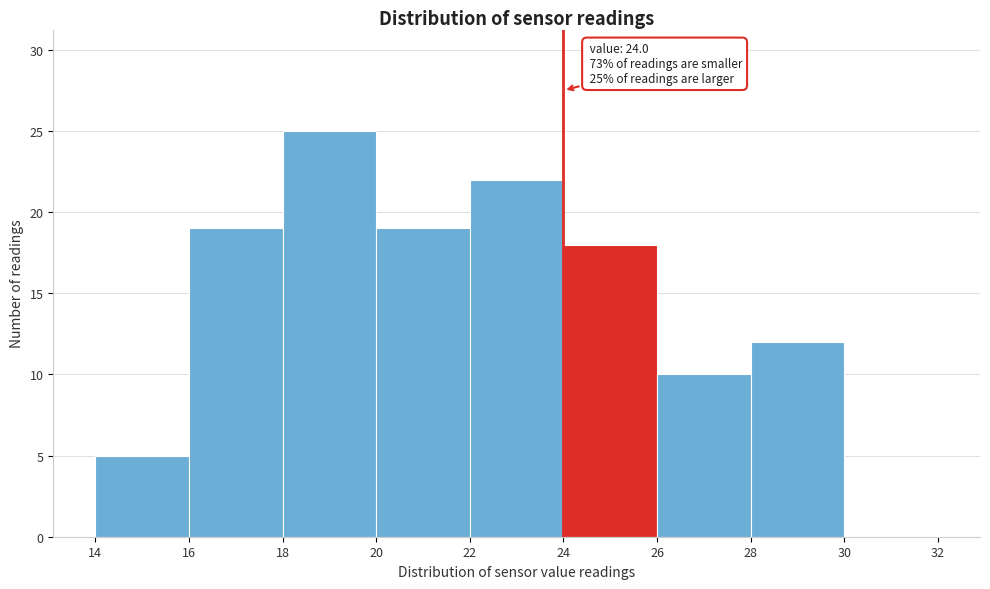

Which range on the x-axis has the tallest bar?

18 to 20